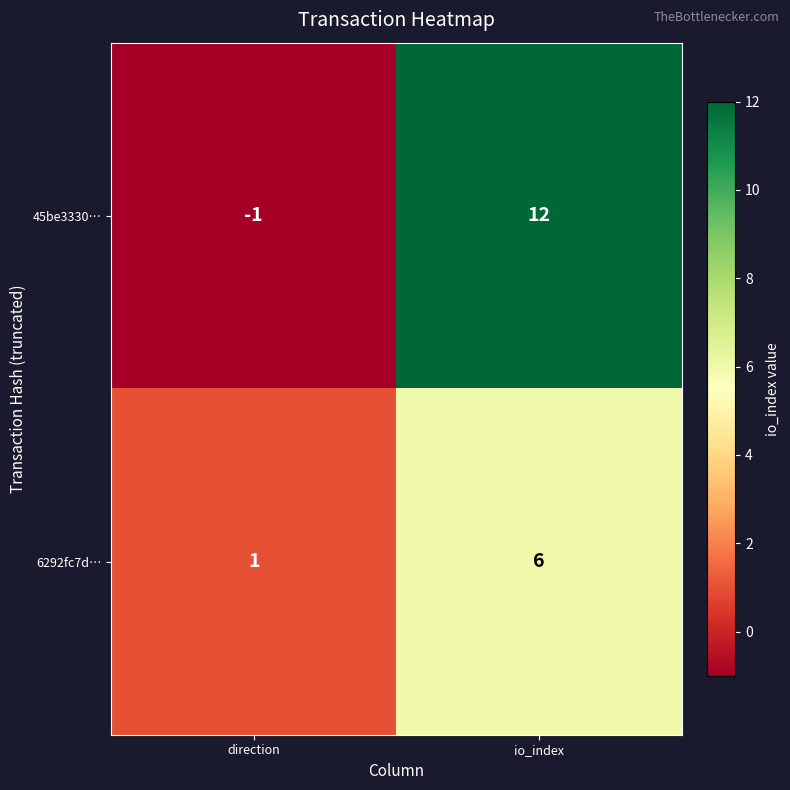

Reading right to left, transcribe all the data shown in this chart.

45be3330…: 12	-1
6292fc7d…: 6	1